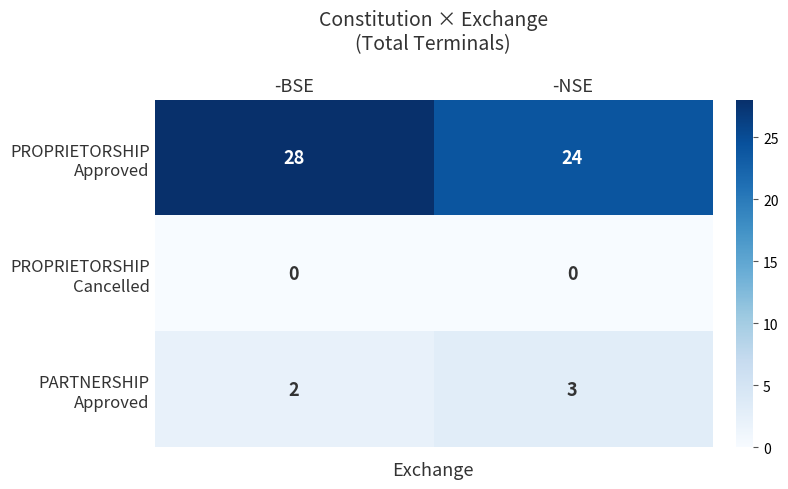

At which category is the sum across all series the highest?

-BSE